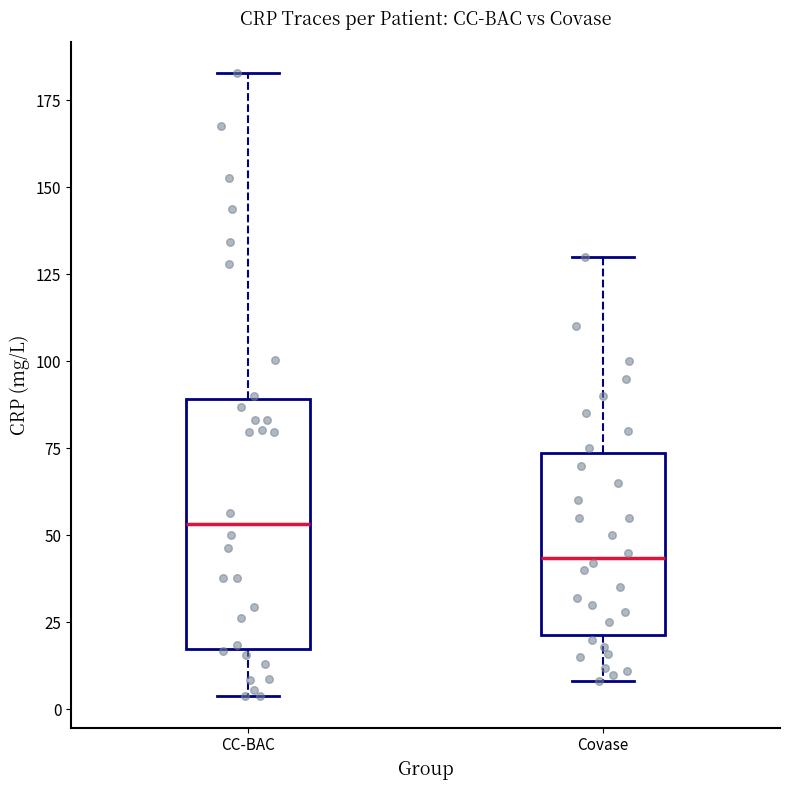

Where is the lower edge of the box for CC-BAC on the y-axis? The values are not printed on the chart, so give them approximately, as read against the axis.

15